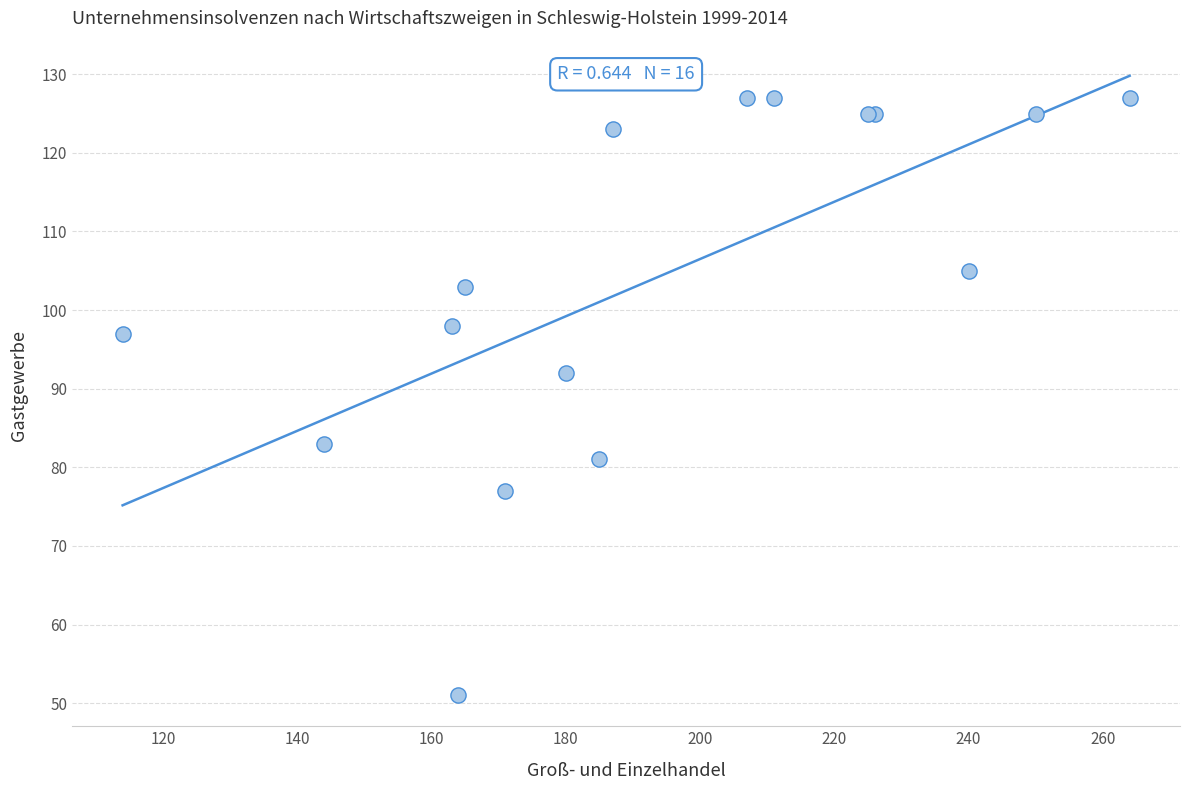

What Y value in the scatter plot is closest to 89?

92